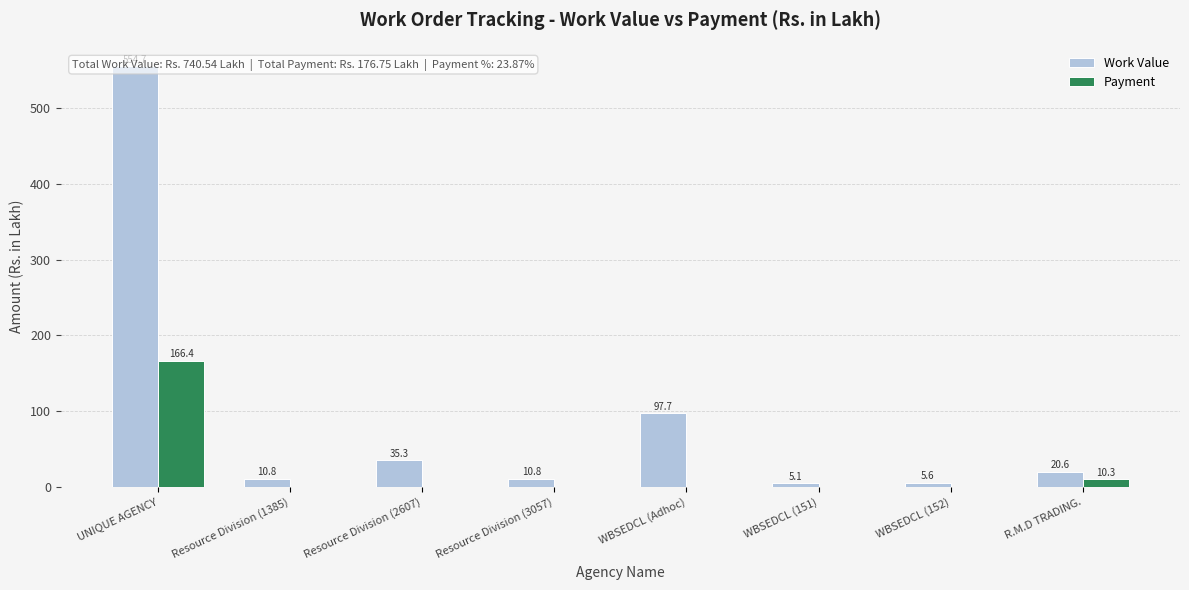

Reading left to right, list all the values displayed in this chart.

Work Value: UNIQUE AGENCY=554.7	Resource Division (1385)=10.8	Resource Division (2607)=35.3	Resource Division (3057)=10.8	WBSEDCL (Adhoc)=97.7	WBSEDCL (151)=5.1	WBSEDCL (152)=5.6	R.M.D TRADING.=20.6
Payment: UNIQUE AGENCY=166.4	Resource Division (1385)=0.0	Resource Division (2607)=0.0	Resource Division (3057)=0.0	WBSEDCL (Adhoc)=0.0	WBSEDCL (151)=0.0	WBSEDCL (152)=0.0	R.M.D TRADING.=10.3